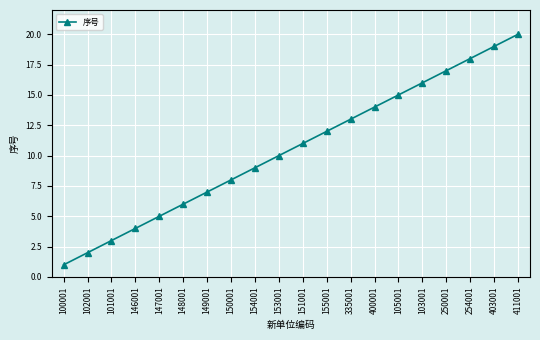

Approximately how many times larger is the value at 153001 compared to 147001?

2.0